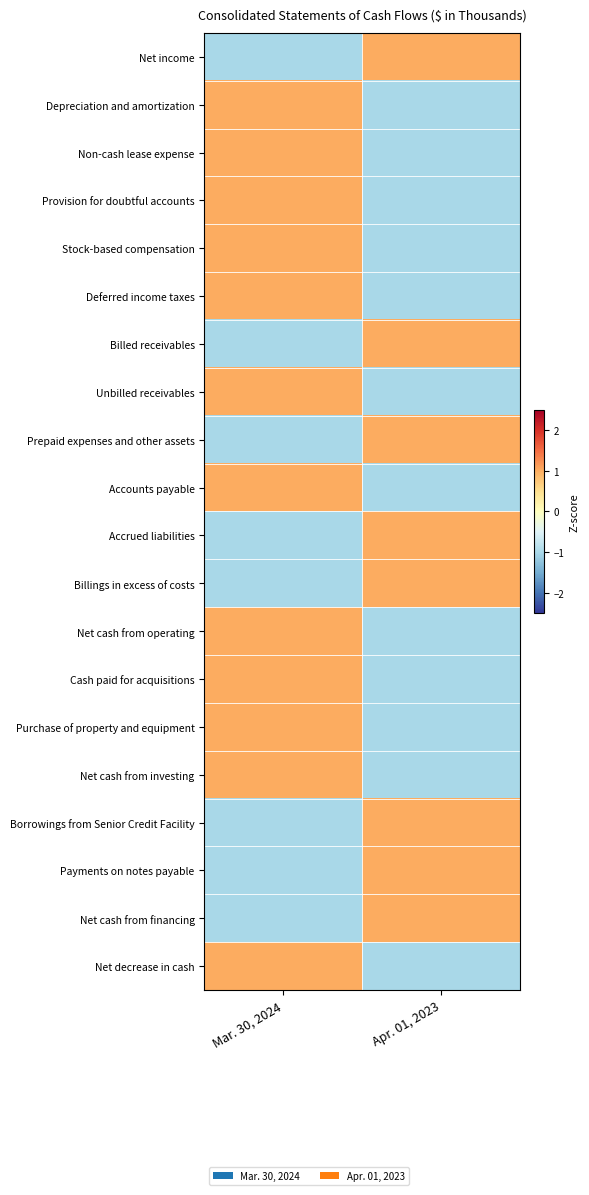

What is the total value across all series at Mar. 30, 2024?

4